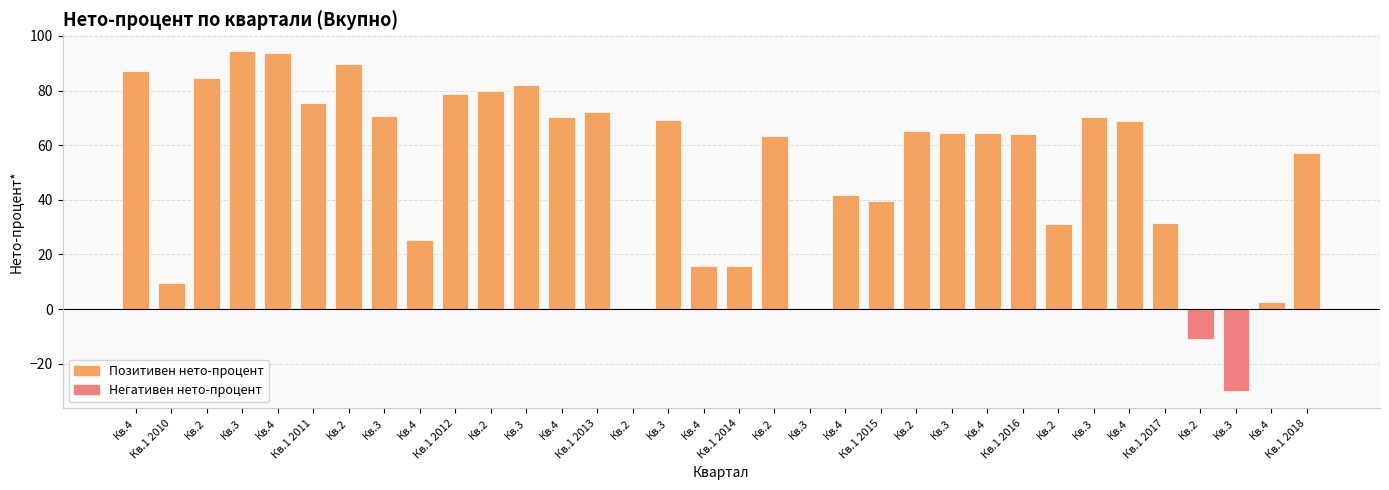

Does the chart contain stacked bars?

No